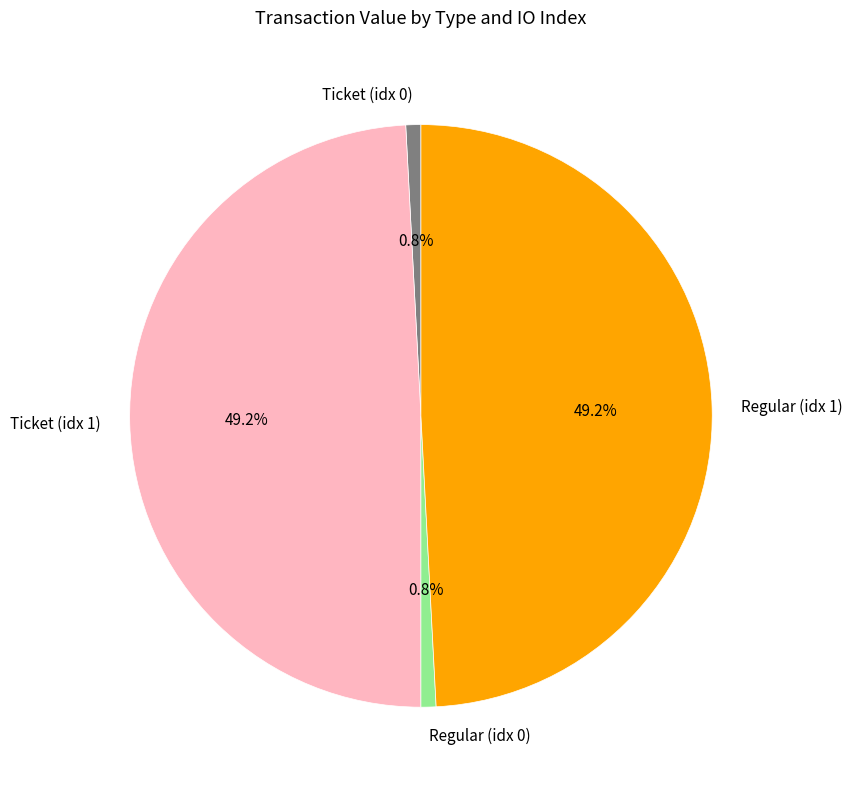

Which has a higher value, Regular (idx 0) or Ticket (idx 1)?

Ticket (idx 1)